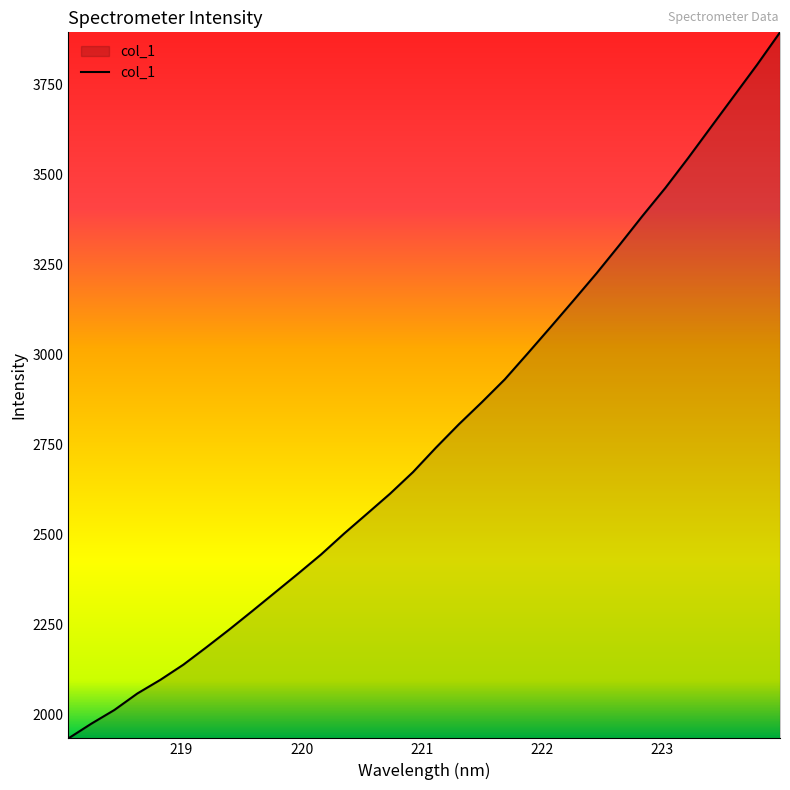

What is the minimum value shown in the chart?

1934.1